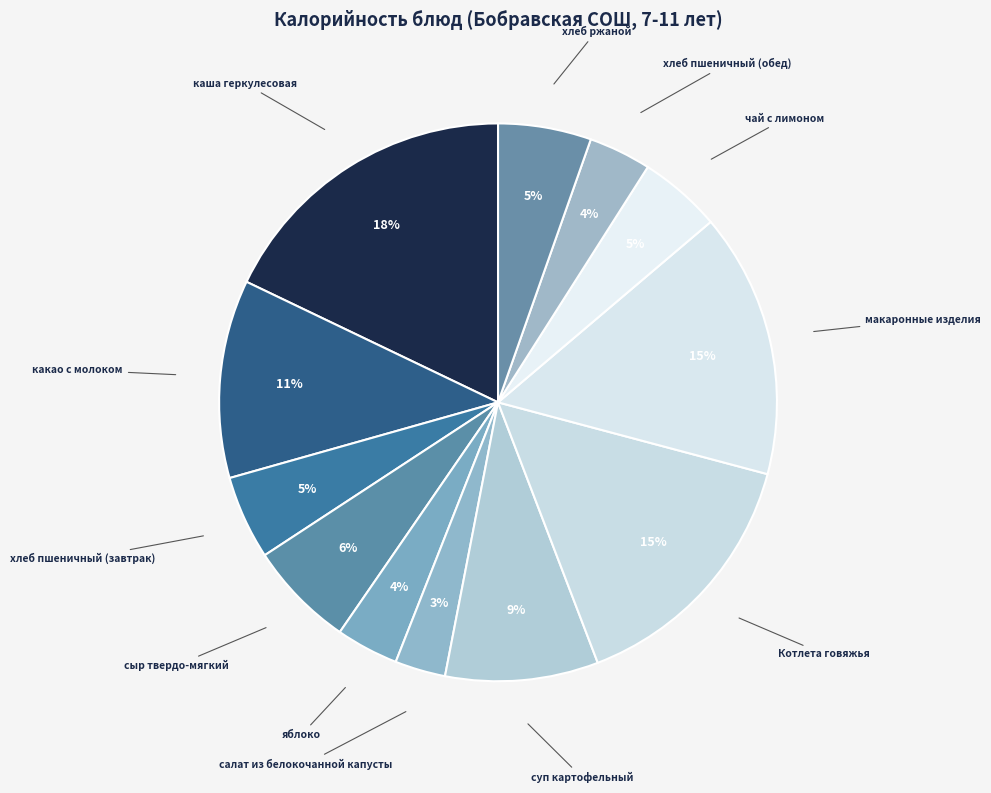

What percentage is the яблоко slice, to the nearest percent?

4%